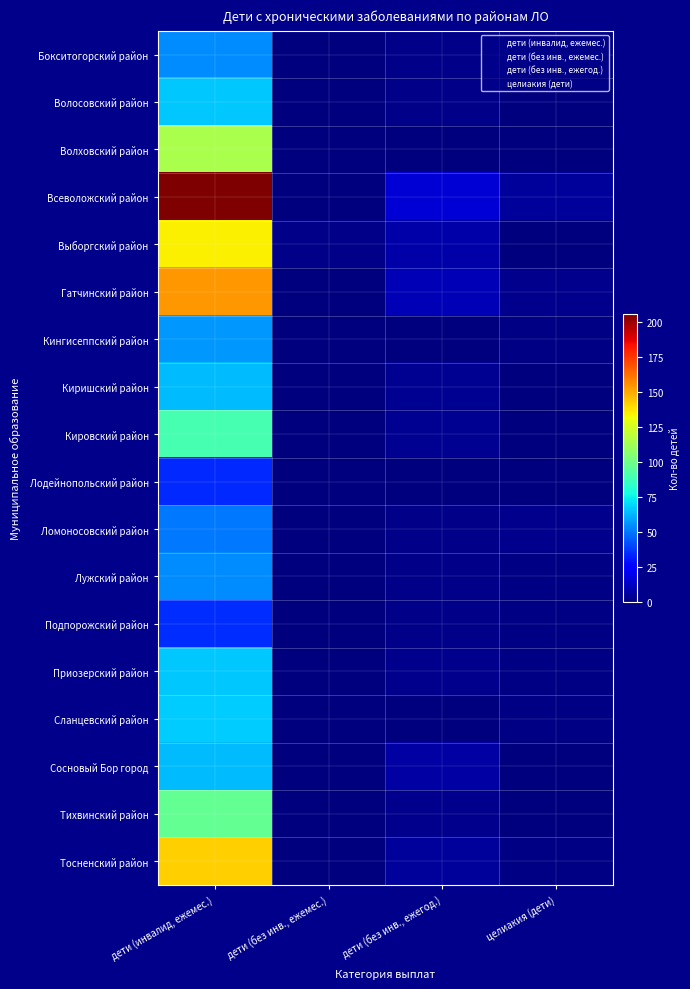

Rank the series at дети (без инв., ежемес.) from lowest to highest value.

Бокситогорский район, Волосовский район, Волховский район, Всеволожский район, Гатчинский район, Кингисеппский район, Киришский район, Кировский район, Лодейнопольский район, Ломоносовский район, Лужский район, Подпорожский район, Приозерский район, Сланцевский район, Сосновый Бор город, Тихвинский район, Тосненский район, Выборгский район